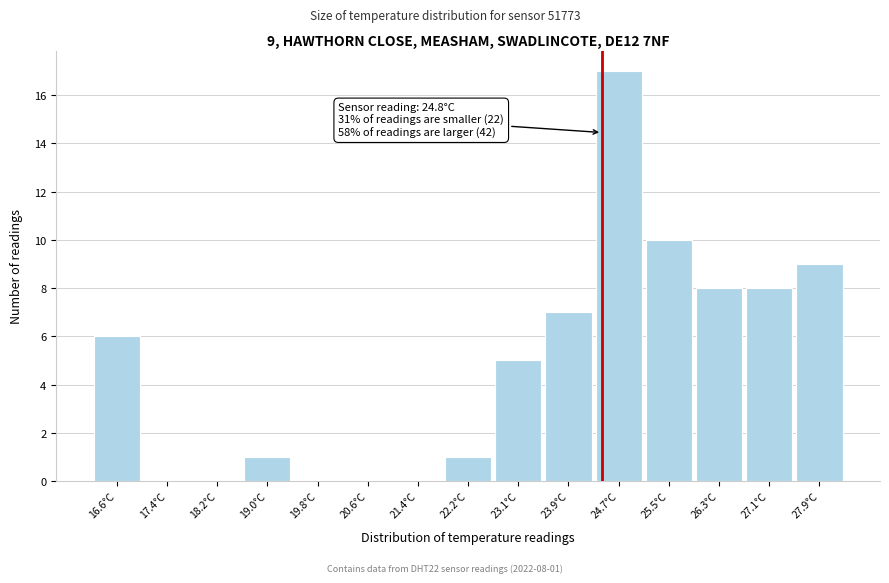

Reading right to left, extract all data points from this chart.

27.9°C=9	27.1°C=8	26.3°C=8	25.5°C=10	24.7°C=17	23.9°C=7	23.1°C=5	22.2°C=1	21.4°C=0	20.6°C=0	19.8°C=0	19.0°C=1	18.2°C=0	17.4°C=0	16.6°C=6